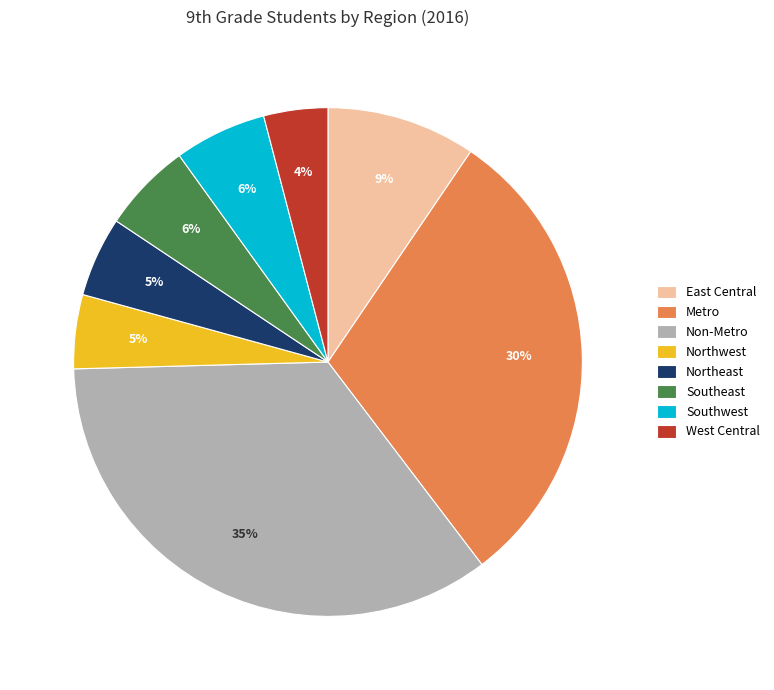

Is the sum of Non-Metro and Southeast greater than half?

No